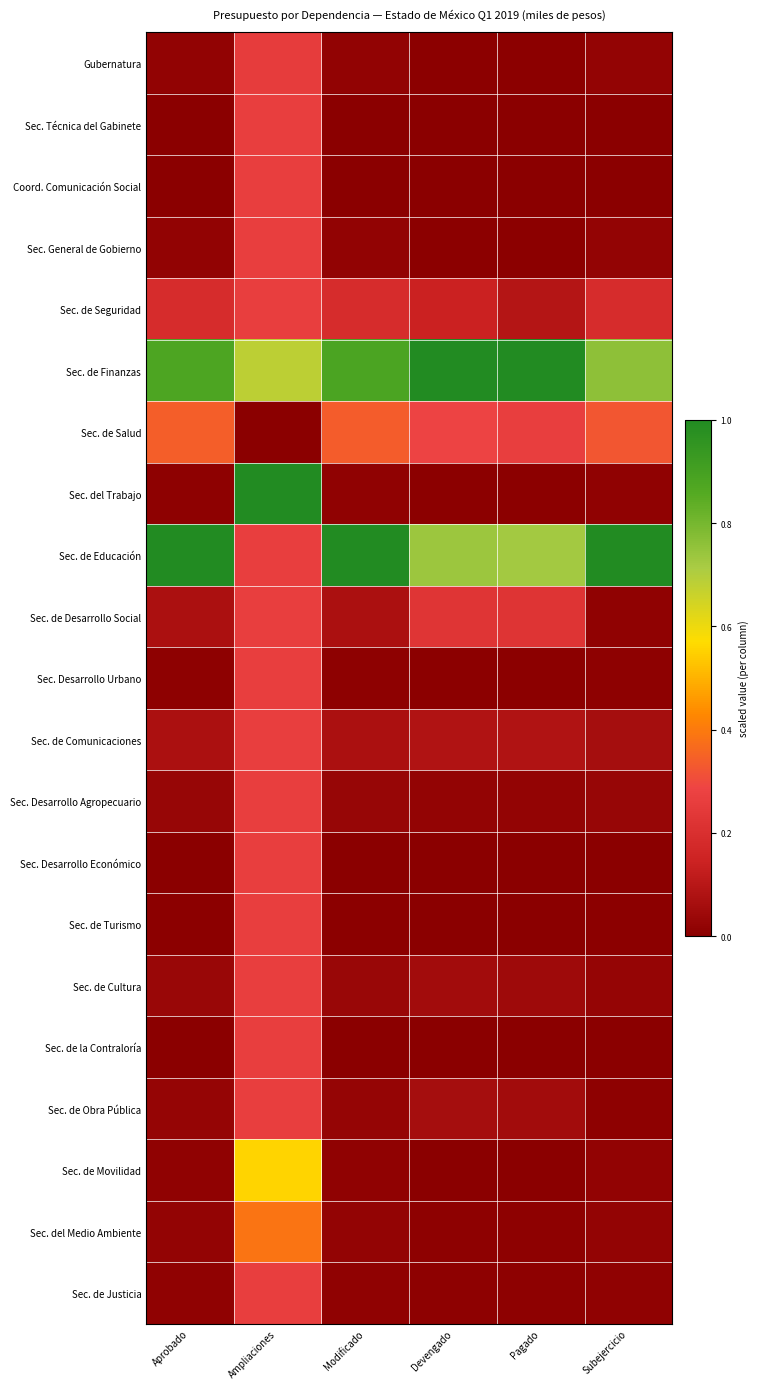

Reading left to right, transcribe all the data shown in this chart.

Gubernatura: Aprobado=0.0	Ampliaciones=0.3	Modificado=0.0	Devengado=0.0	Pagado=0.0	Subejercicio=0.0
Sec. Técnica del Gabinete: Aprobado=0.0	Ampliaciones=0.3	Modificado=0.0	Devengado=0.0	Pagado=0.0	Subejercicio=0.0
Coord. Comunicación Social: Aprobado=0.0	Ampliaciones=0.3	Modificado=0.0	Devengado=0.0	Pagado=0.0	Subejercicio=0.0
Sec. General de Gobierno: Aprobado=0.0	Ampliaciones=0.3	Modificado=0.0	Devengado=0.0	Pagado=0.0	Subejercicio=0.0
Sec. de Seguridad: Aprobado=0.2	Ampliaciones=0.3	Modificado=0.2	Devengado=0.1	Pagado=0.1	Subejercicio=0.2
Sec. de Finanzas: Aprobado=0.9	Ampliaciones=0.7	Modificado=0.9	Devengado=1.0	Pagado=1.0	Subejercicio=0.8
Sec. de Salud: Aprobado=0.3	Ampliaciones=0.0	Modificado=0.3	Devengado=0.3	Pagado=0.3	Subejercicio=0.3
Sec. del Trabajo: Aprobado=0.0	Ampliaciones=1.0	Modificado=0.0	Devengado=0.0	Pagado=0.0	Subejercicio=0.0
Sec. de Educación: Aprobado=1.0	Ampliaciones=0.3	Modificado=1.0	Devengado=0.7	Pagado=0.7	Subejercicio=1.0
Sec. de Desarrollo Social: Aprobado=0.1	Ampliaciones=0.3	Modificado=0.1	Devengado=0.2	Pagado=0.2	Subejercicio=0.0
Sec. Desarrollo Urbano: Aprobado=0.0	Ampliaciones=0.3	Modificado=0.0	Devengado=0.0	Pagado=0.0	Subejercicio=0.0
Sec. de Comunicaciones: Aprobado=0.1	Ampliaciones=0.3	Modificado=0.1	Devengado=0.1	Pagado=0.1	Subejercicio=0.1
Sec. Desarrollo Agropecuario: Aprobado=0.0	Ampliaciones=0.3	Modificado=0.0	Devengado=0.0	Pagado=0.0	Subejercicio=0.0
Sec. Desarrollo Económico: Aprobado=0.0	Ampliaciones=0.3	Modificado=0.0	Devengado=0.0	Pagado=0.0	Subejercicio=0.0
Sec. de Turismo: Aprobado=0.0	Ampliaciones=0.3	Modificado=0.0	Devengado=0.0	Pagado=0.0	Subejercicio=0.0
Sec. de Cultura: Aprobado=0.0	Ampliaciones=0.3	Modificado=0.0	Devengado=0.1	Pagado=0.0	Subejercicio=0.0
Sec. de la Contraloría: Aprobado=0.0	Ampliaciones=0.3	Modificado=0.0	Devengado=0.0	Pagado=0.0	Subejercicio=0.0
Sec. de Obra Pública: Aprobado=0.0	Ampliaciones=0.3	Modificado=0.0	Devengado=0.1	Pagado=0.1	Subejercicio=0.0
Sec. de Movilidad: Aprobado=0.0	Ampliaciones=0.6	Modificado=0.0	Devengado=0.0	Pagado=0.0	Subejercicio=0.0
Sec. del Medio Ambiente: Aprobado=0.0	Ampliaciones=0.4	Modificado=0.0	Devengado=0.0	Pagado=0.0	Subejercicio=0.0
Sec. de Justicia: Aprobado=0.0	Ampliaciones=0.3	Modificado=0.0	Devengado=0.0	Pagado=0.0	Subejercicio=0.0